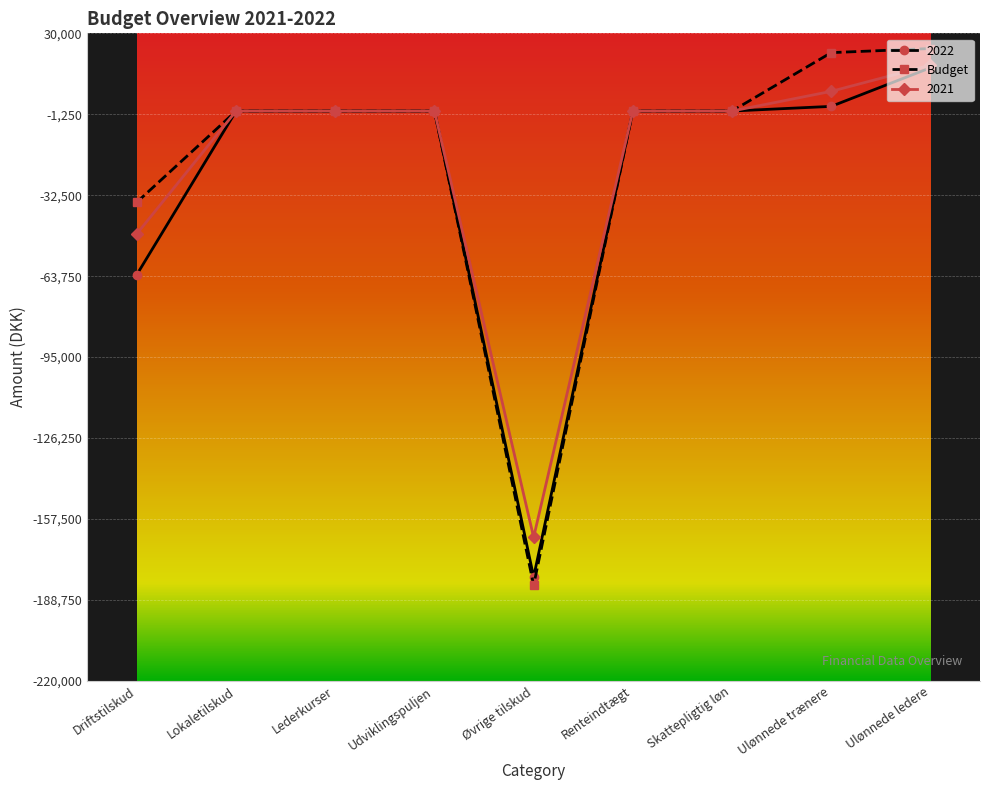

Which series changed the most between Lederkurser and Ulønnede ledere?

Budget